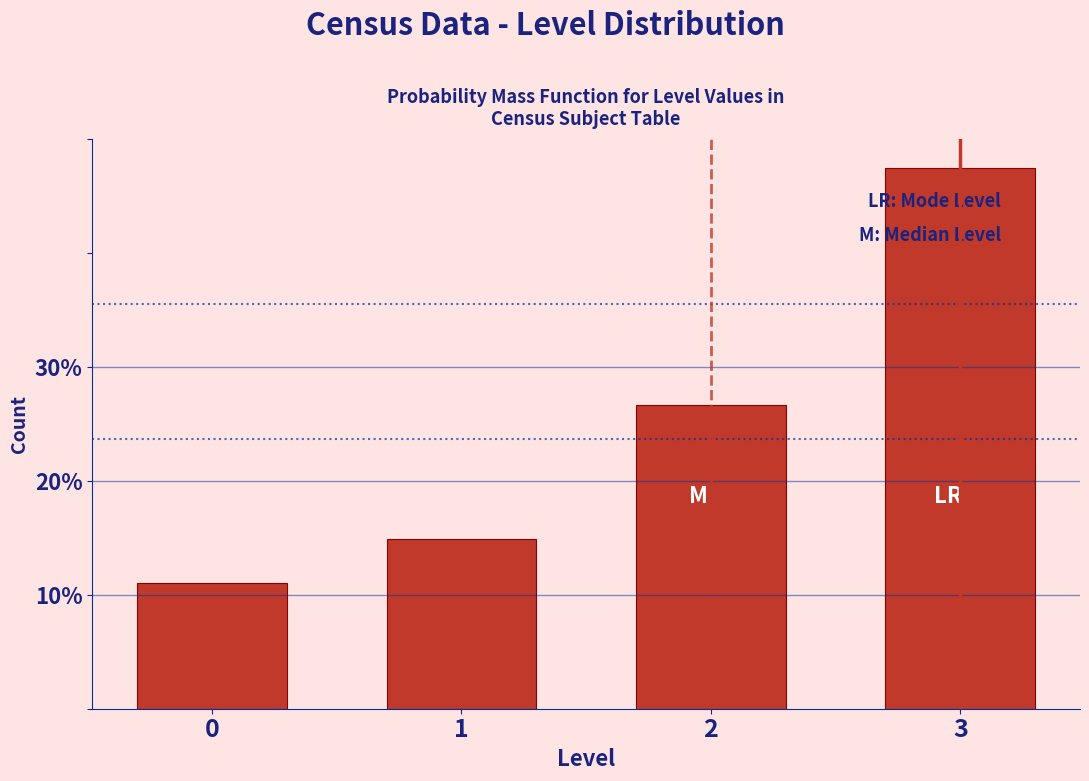

Reading right to left, transcribe all the data shown in this chart.

47.4	26.6	14.9	11.0